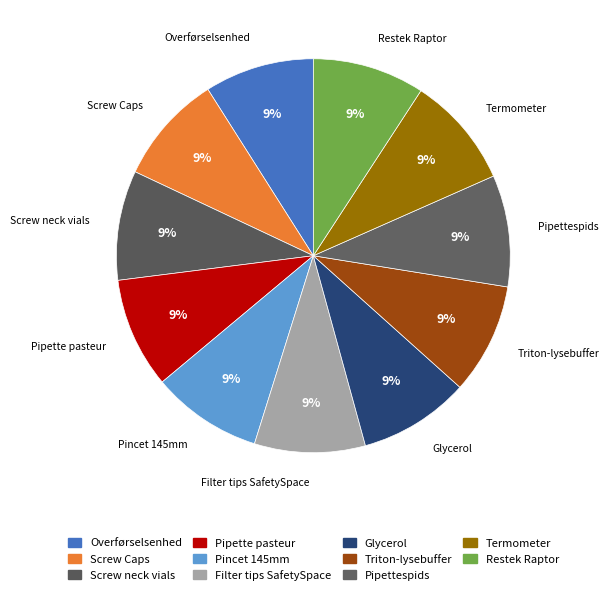

Does Pipettespids represent more than half of the total?

No